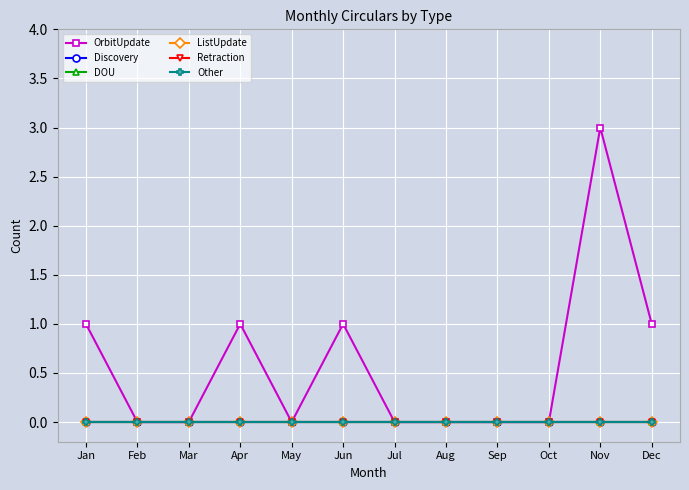

Reading left to right, what are all the values shown in this chart?

OrbitUpdate: Jan=1	Feb=0	Mar=0	Apr=1	May=0	Jun=1	Jul=0	Aug=0	Sep=0	Oct=0	Nov=3	Dec=1
Discovery: Jan=0	Feb=0	Mar=0	Apr=0	May=0	Jun=0	Jul=0	Aug=0	Sep=0	Oct=0	Nov=0	Dec=0
DOU: Jan=0	Feb=0	Mar=0	Apr=0	May=0	Jun=0	Jul=0	Aug=0	Sep=0	Oct=0	Nov=0	Dec=0
ListUpdate: Jan=0	Feb=0	Mar=0	Apr=0	May=0	Jun=0	Jul=0	Aug=0	Sep=0	Oct=0	Nov=0	Dec=0
Retraction: Jan=0	Feb=0	Mar=0	Apr=0	May=0	Jun=0	Jul=0	Aug=0	Sep=0	Oct=0	Nov=0	Dec=0
Other: Jan=0	Feb=0	Mar=0	Apr=0	May=0	Jun=0	Jul=0	Aug=0	Sep=0	Oct=0	Nov=0	Dec=0